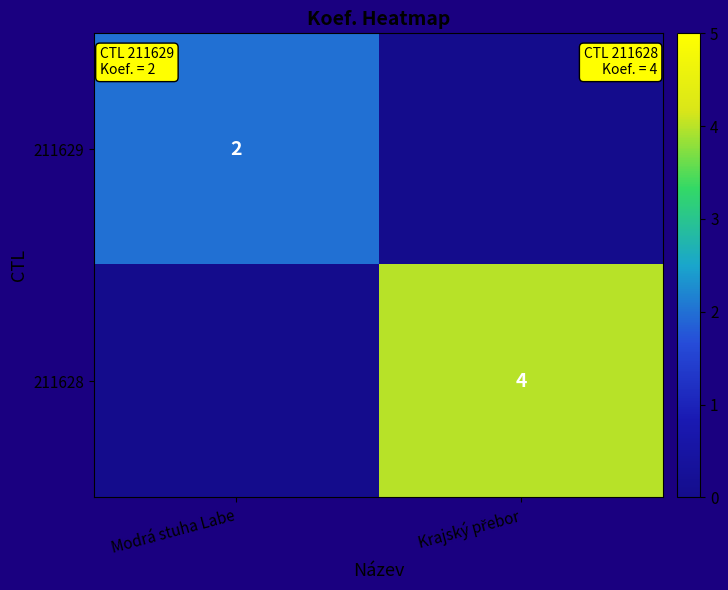

True or false: 211629 has a value of 3 at Modrá stuha Labe.

False